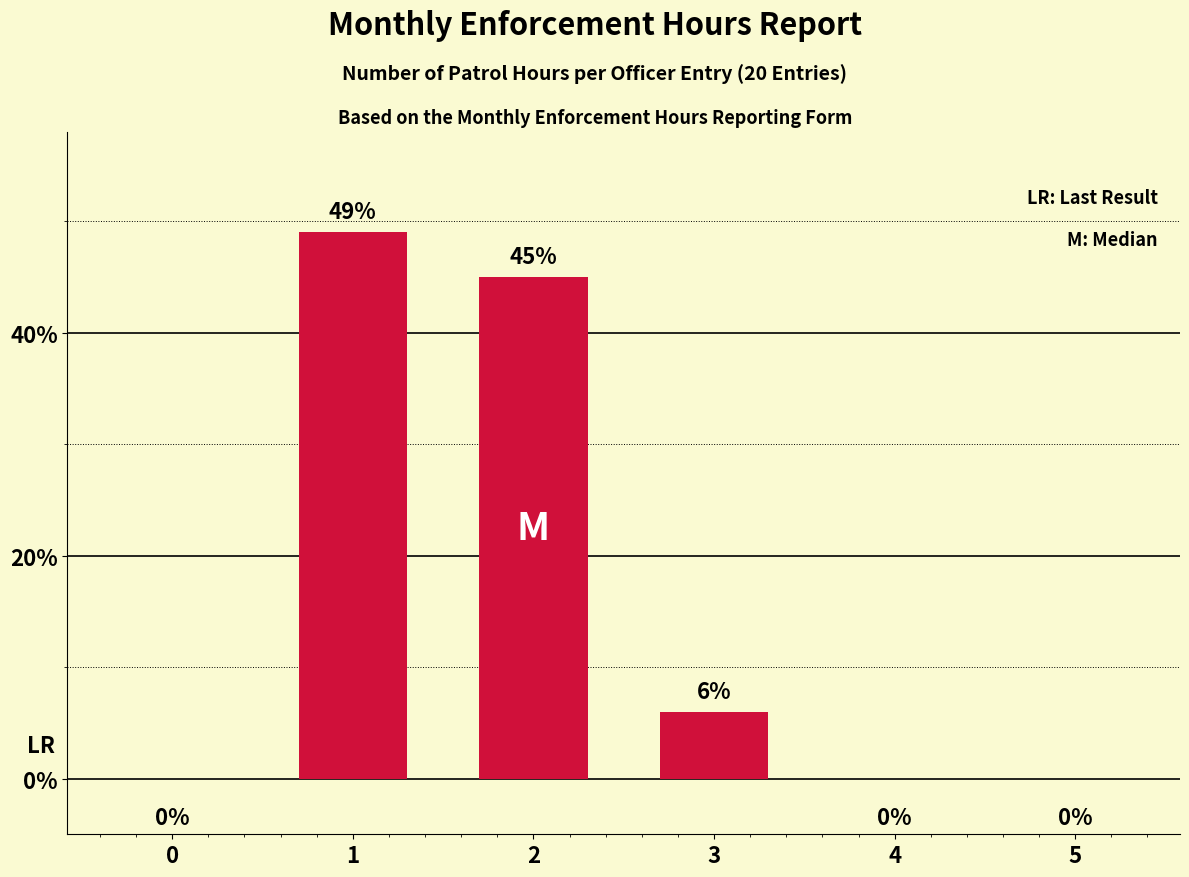

What is the maximum value shown in the chart?

49